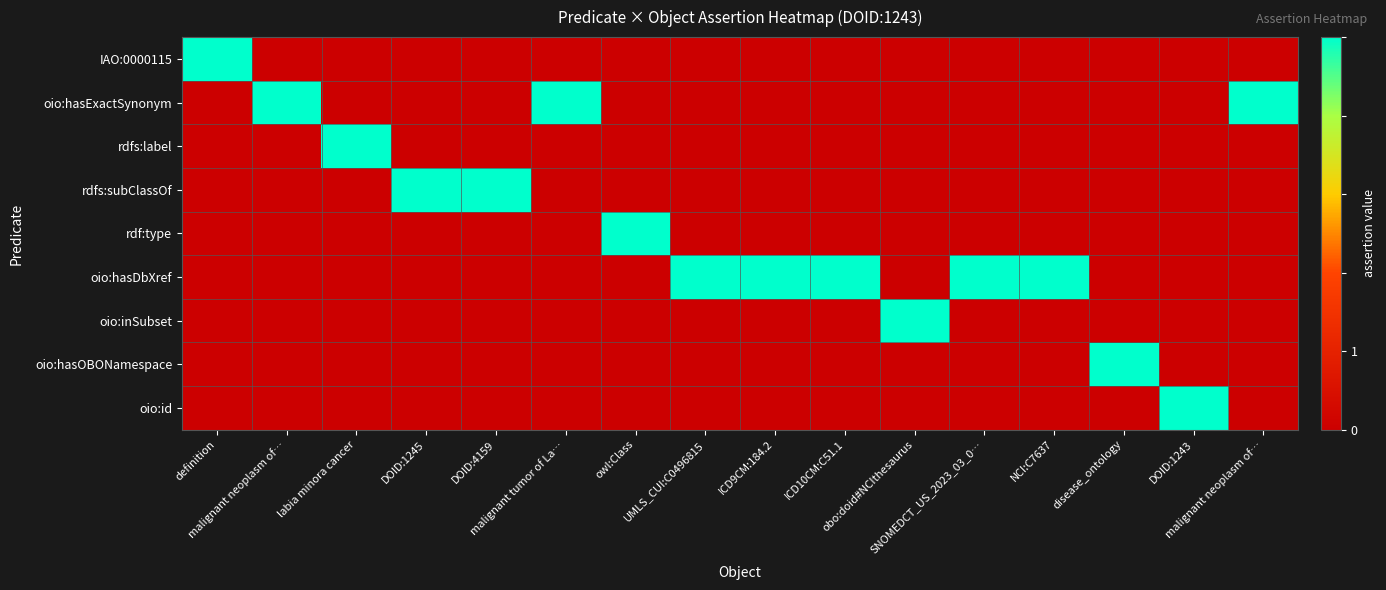

List the series in order of their peak value, highest first.

IAO:0000115, oio:hasExactSynonym, rdfs:label, rdfs:subClassOf, rdf:type, oio:hasDbXref, oio:inSubset, oio:hasOBONamespace, oio:id